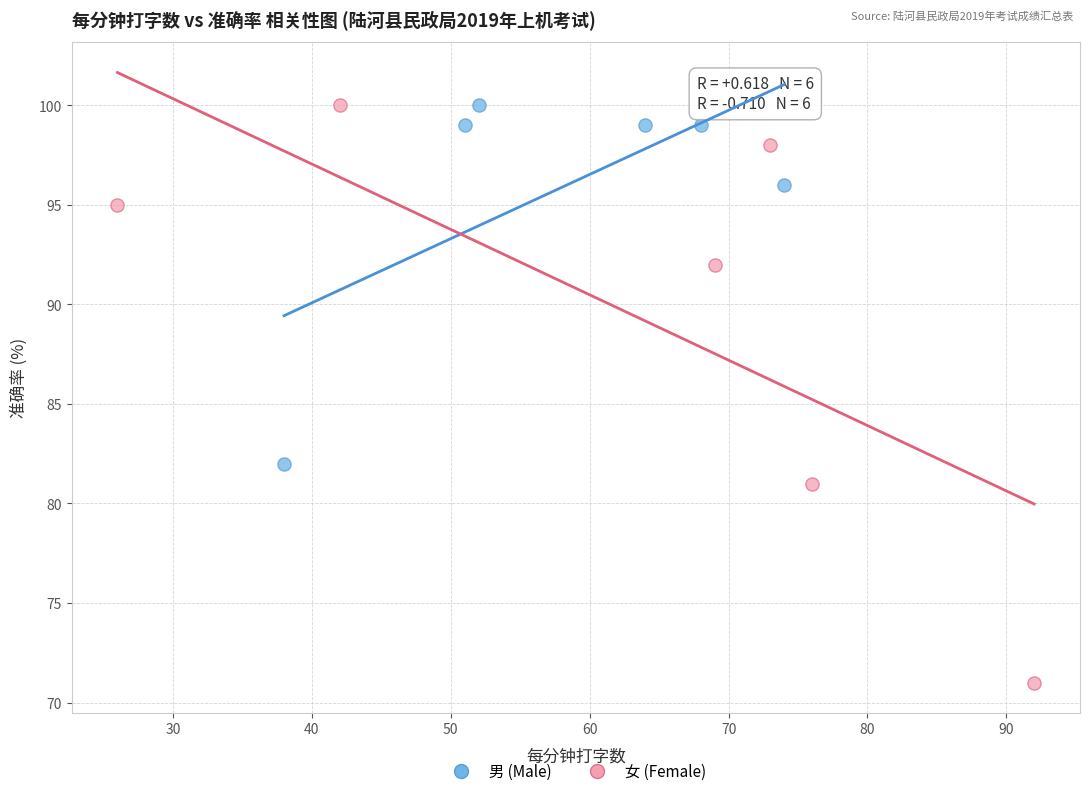

Which series contains the lowest Y value?

女 (Female)